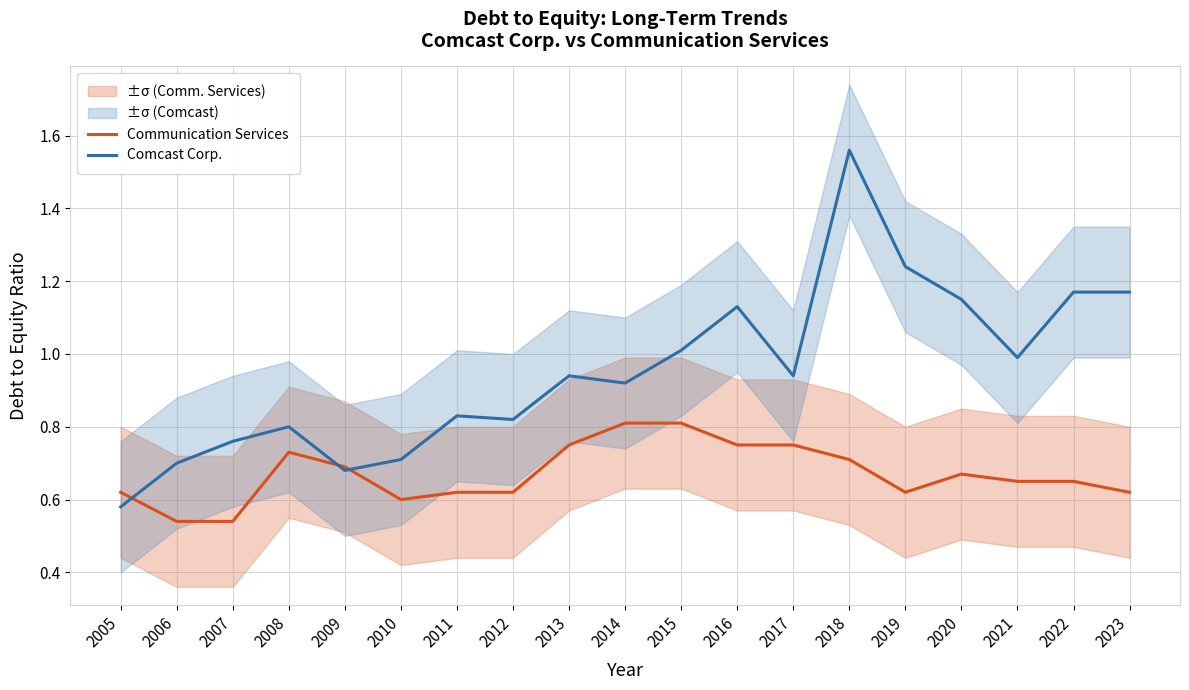

Is it true that Comcast Corp. equals 2.7 at 2018?

False